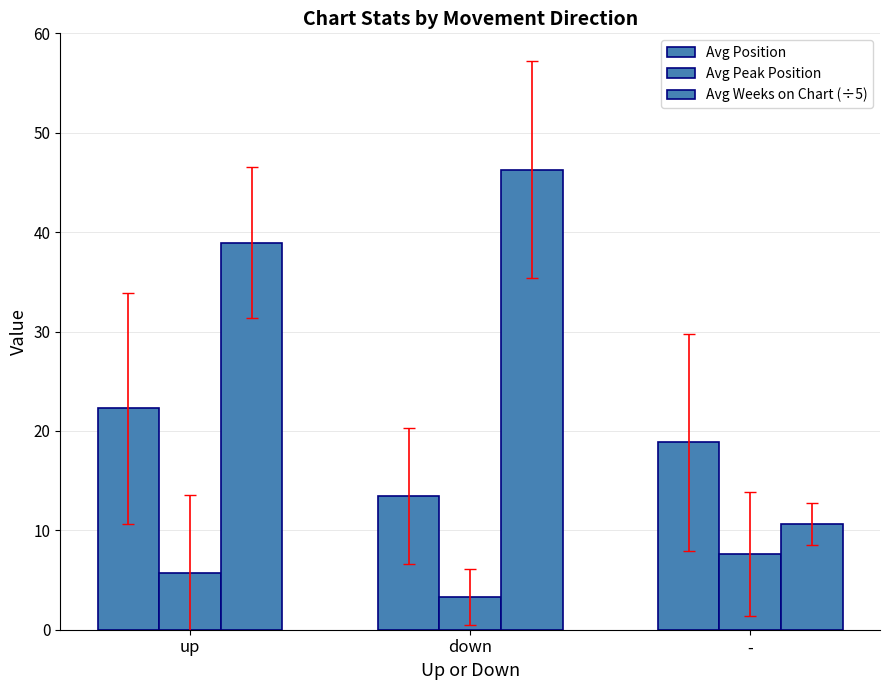

What is the lowest value of the Avg Weeks on Chart (÷5) series?

10.6